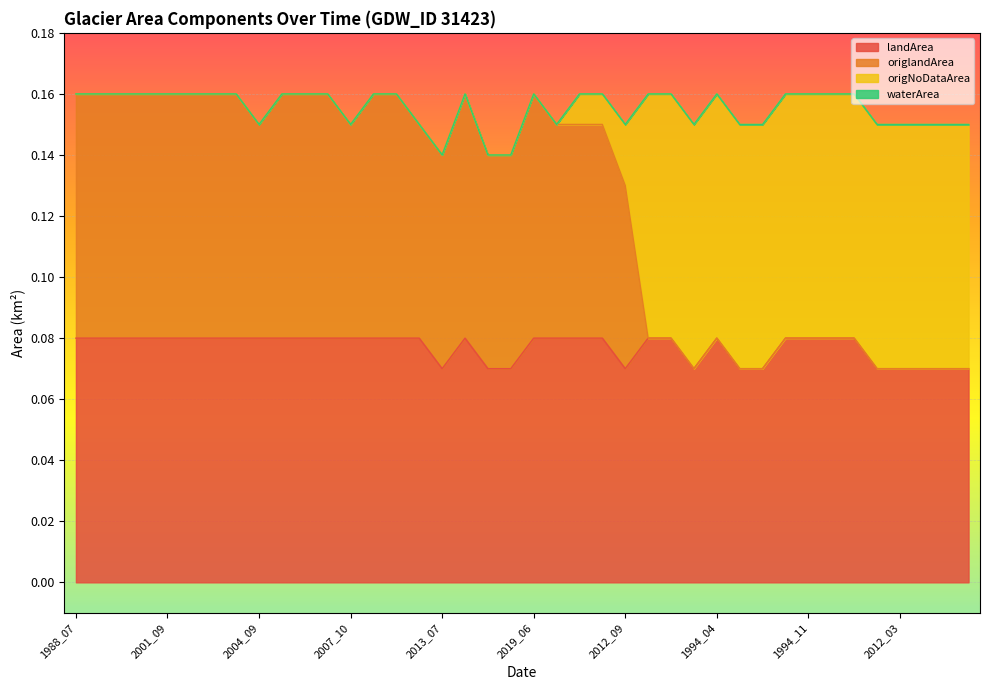

True or false: landArea has a value of 0.1 at 2002_09.

False